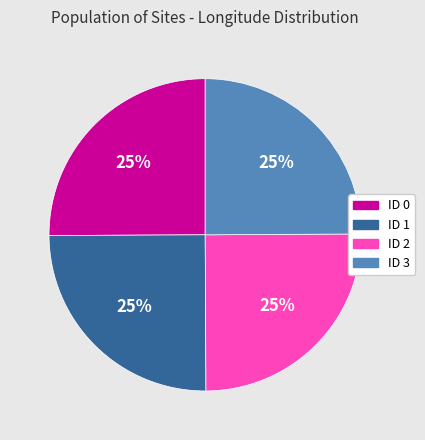

Count the number of slices in the pie.

4